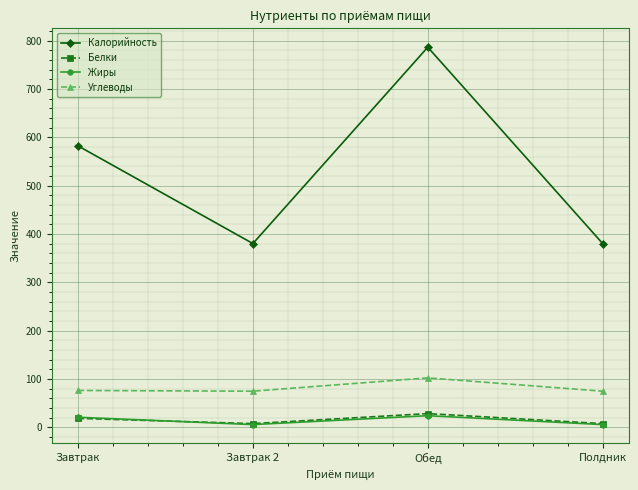

What is the maximum value for Калорийность?

786.5